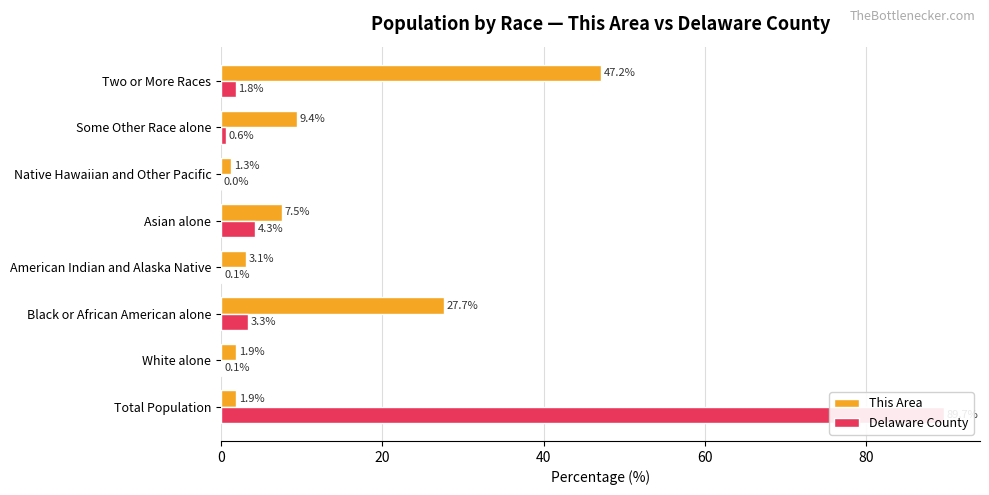

Between Two or More Races and Asian alone, which is larger?

Two or More Races